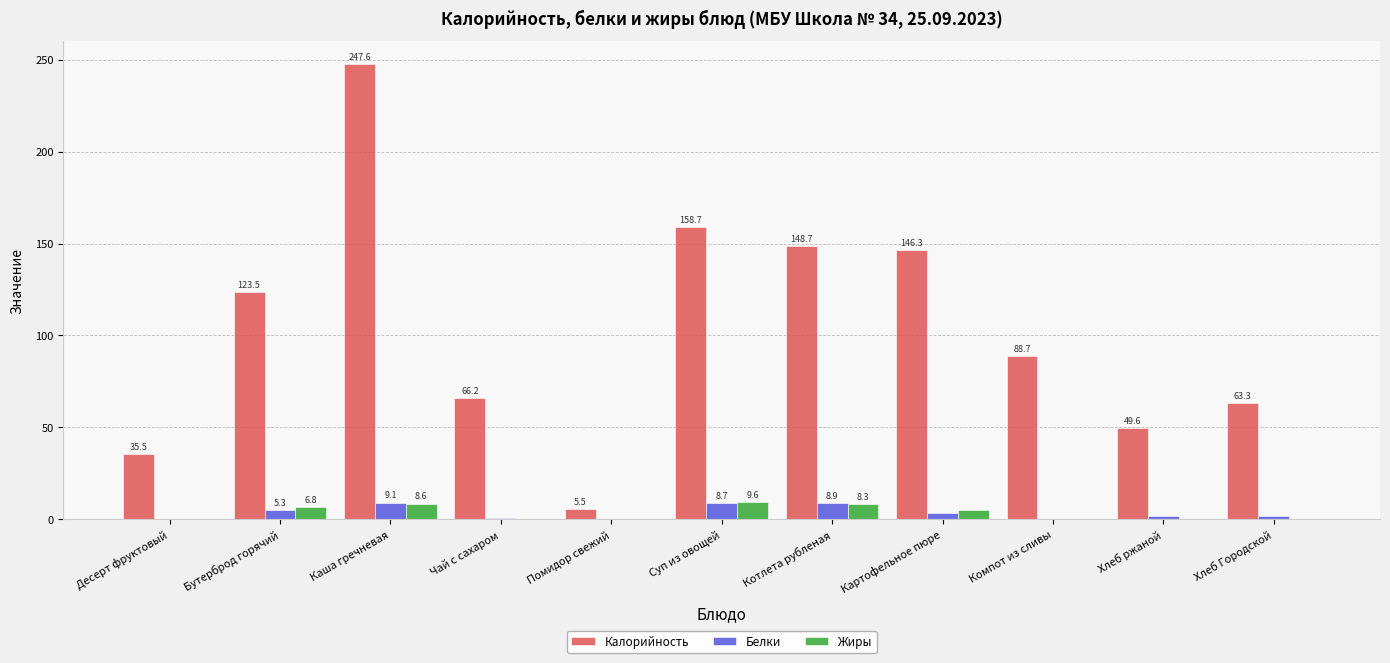

Which series has the largest total across all categories?

Калорийность